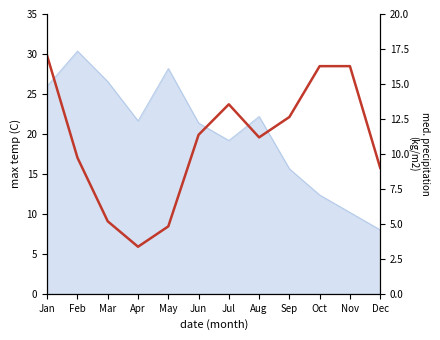

Does the chart have visible grid lines?

No